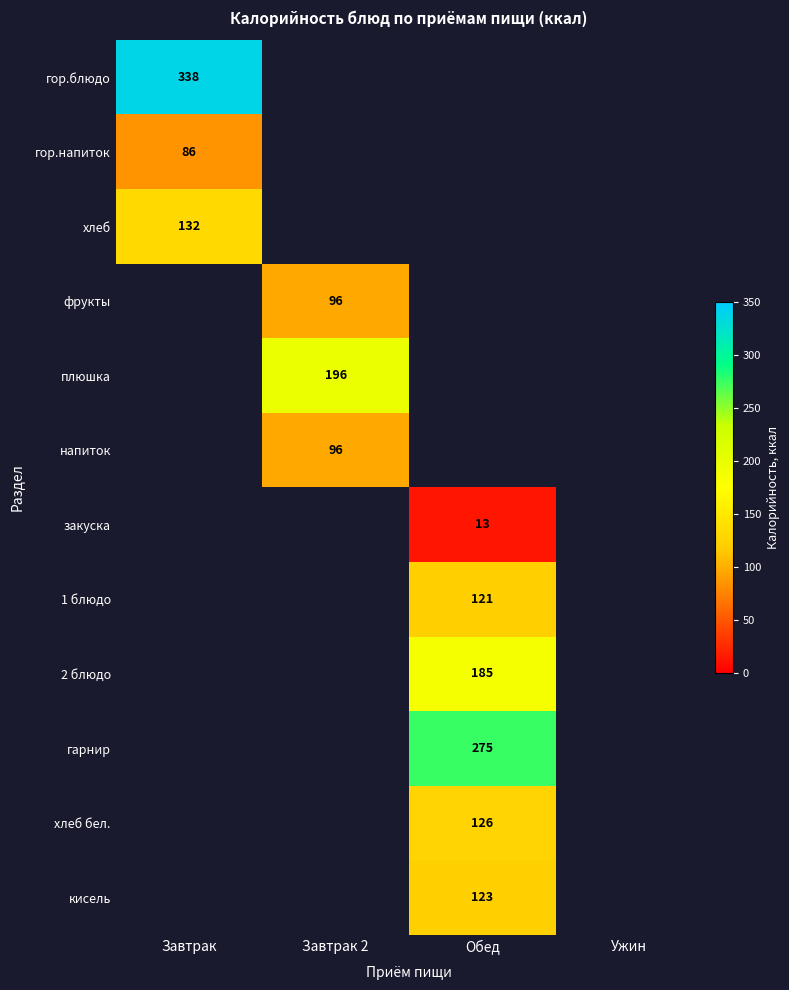

True or false: напиток has a value of 151 at Завтрак 2.

False